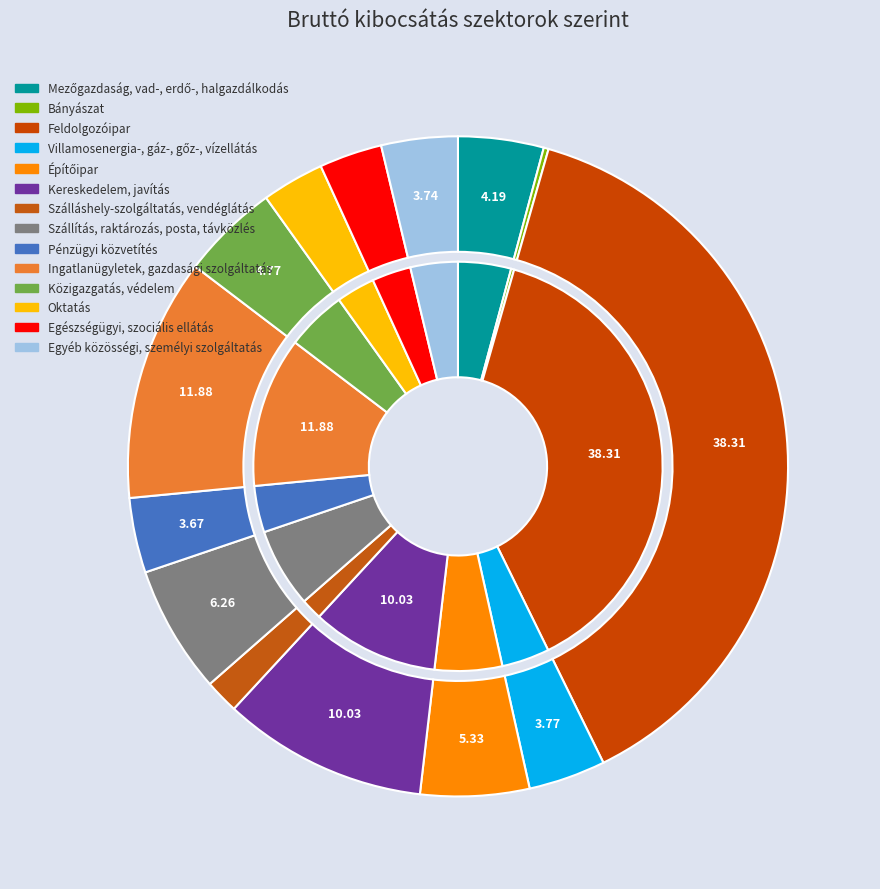

Rank the categories by value from lowest to highest.

Bányászat, Szálláshely-szolgáltatás, vendéglátás, Oktatás, Egészségügyi, szociális ellátás, Pénzügyi közvetítés, Egyéb közösségi, személyi szolgáltatás, Villamosenergia-, gáz-, gőz-, vízellátás, Mezőgazdaság, vad-, erdő-, halgazdálkodás, Közigazgatás, védelem, Építőipar, Szállítás, raktározás, posta, távközlés, Kereskedelem, javítás, Ingatlanügyletek, gazdasági szolgáltatás, Feldolgozóipar